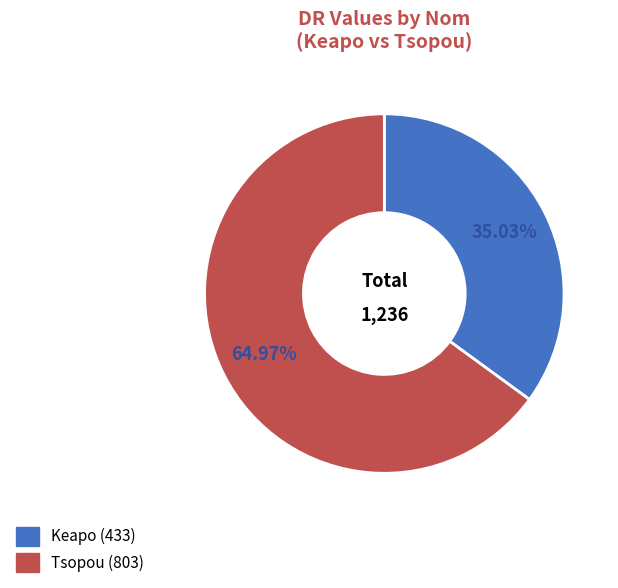

What percentage is the Keapo slice, to the nearest percent?

35%